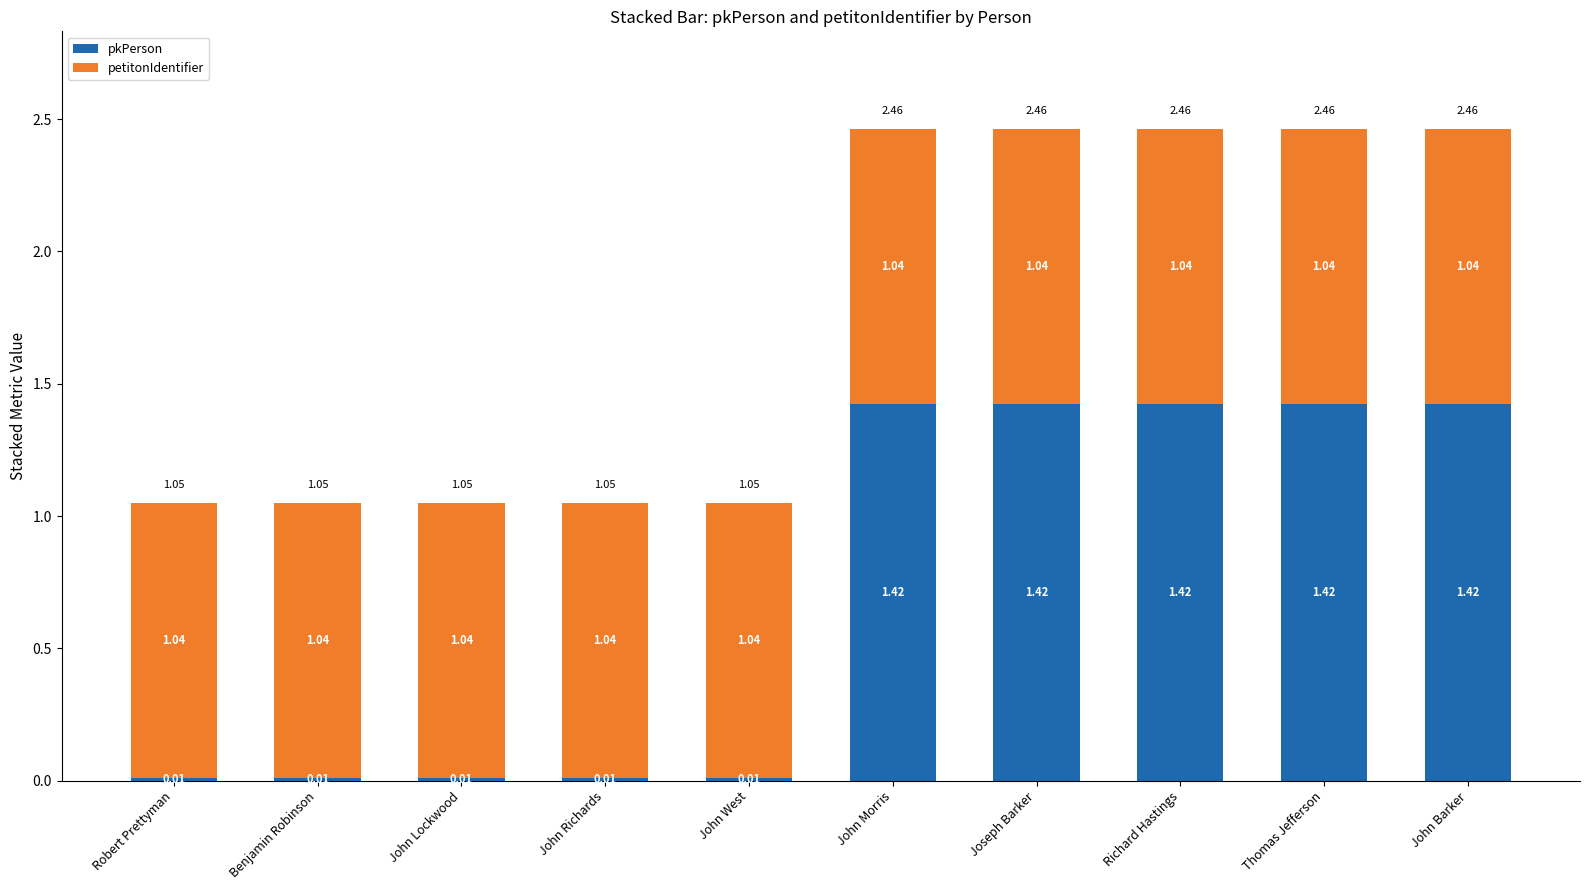

What is the average value of the pkPerson series?

0.7